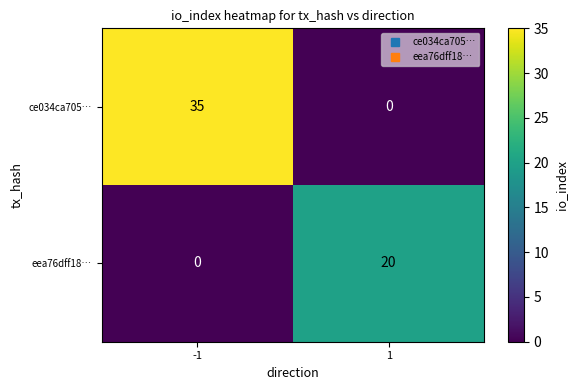

List the series in order of their overall mean, highest first.

ce034ca705…, eea76dff18…